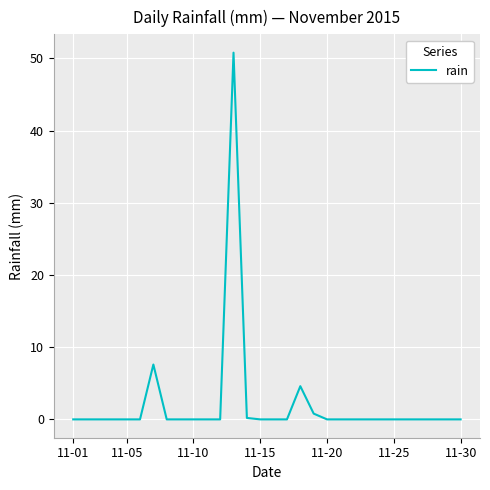

What is the difference between the maximum and minimum values?

50.8